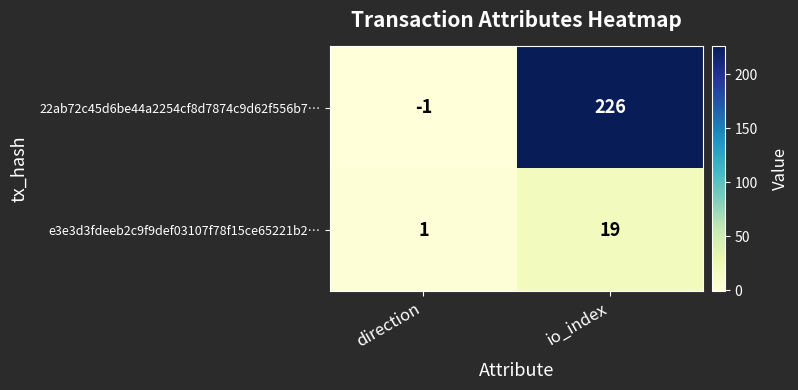

At which category does the chart reach its minimum across all series?

direction